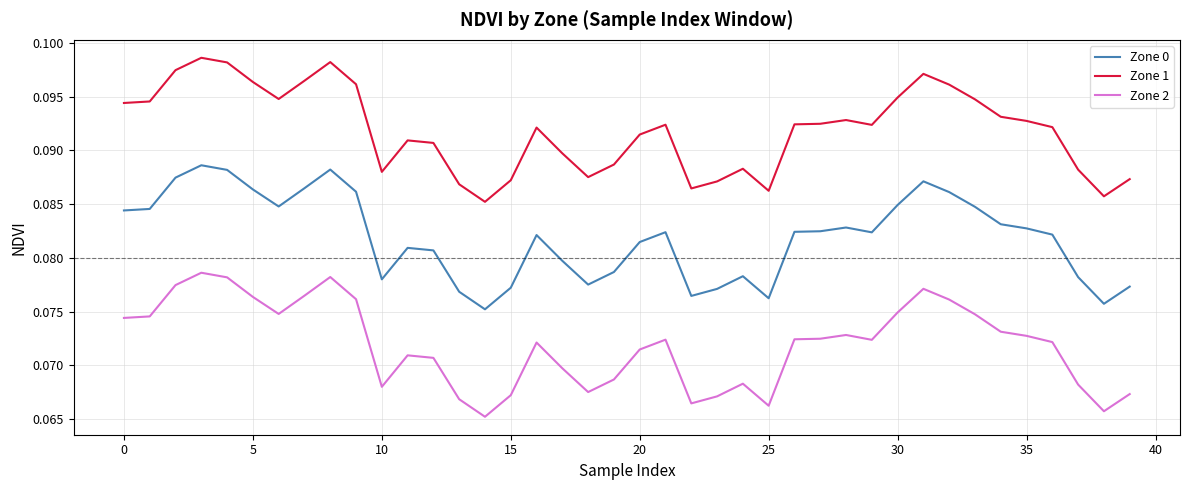

List the series in order of their peak value, lowest first.

Zone 2, Zone 0, Zone 1